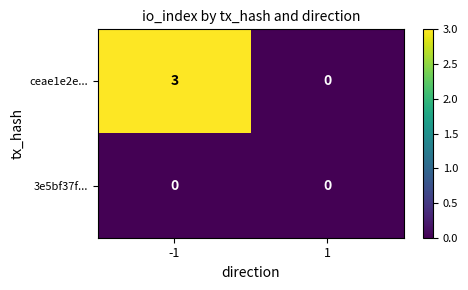

Rank the series by their maximum value, from highest to lowest.

ceae1e2e..., 3e5bf37f...